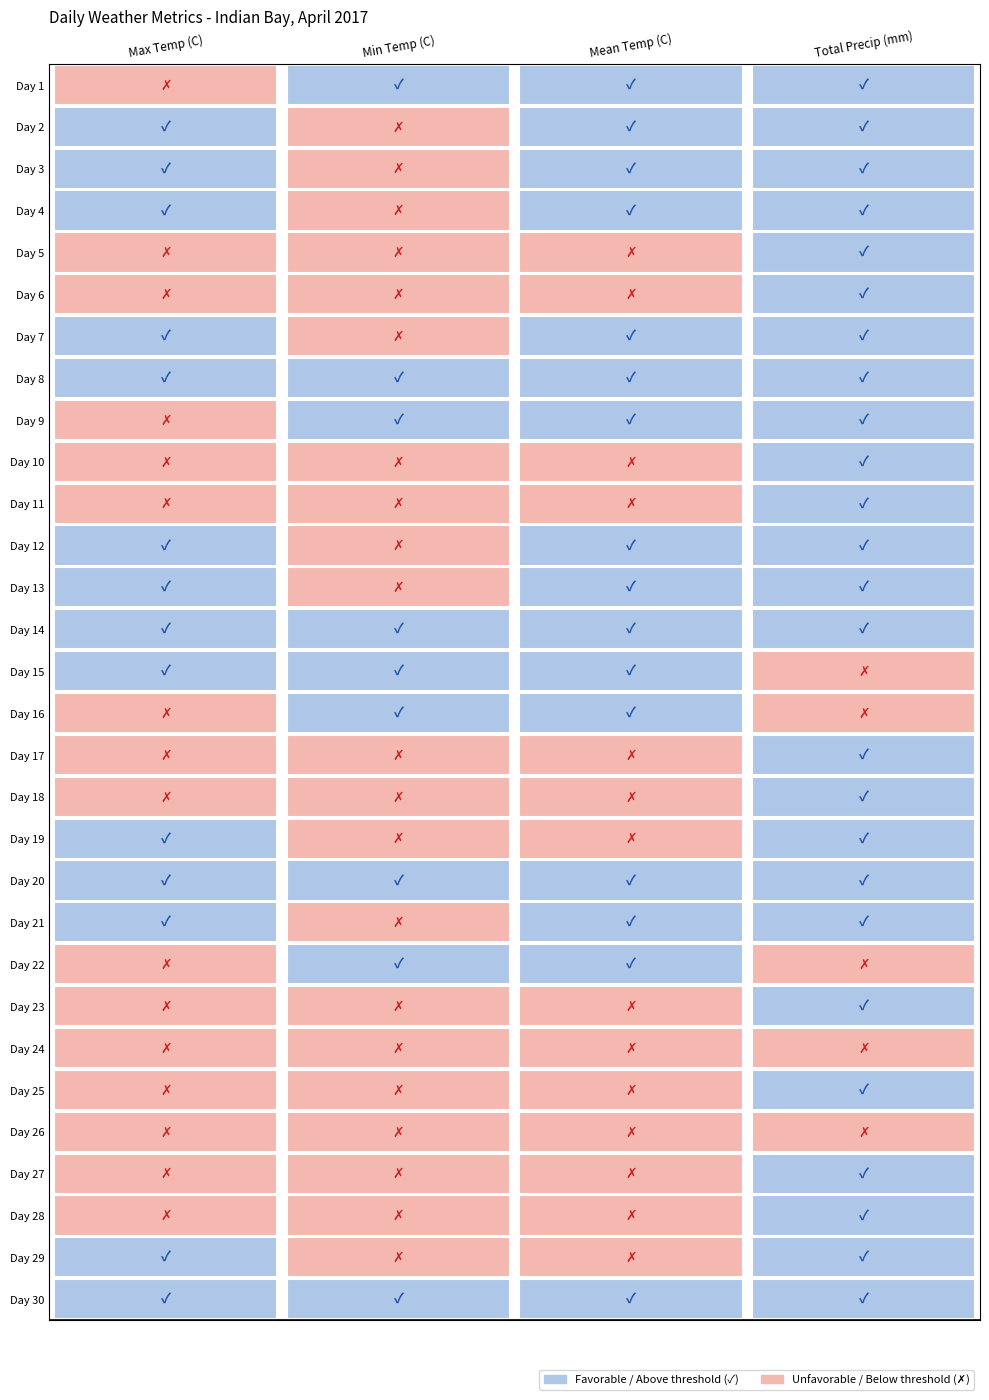

Is it true that Total Precip (mm) equals 5.4 at Day 16?

True